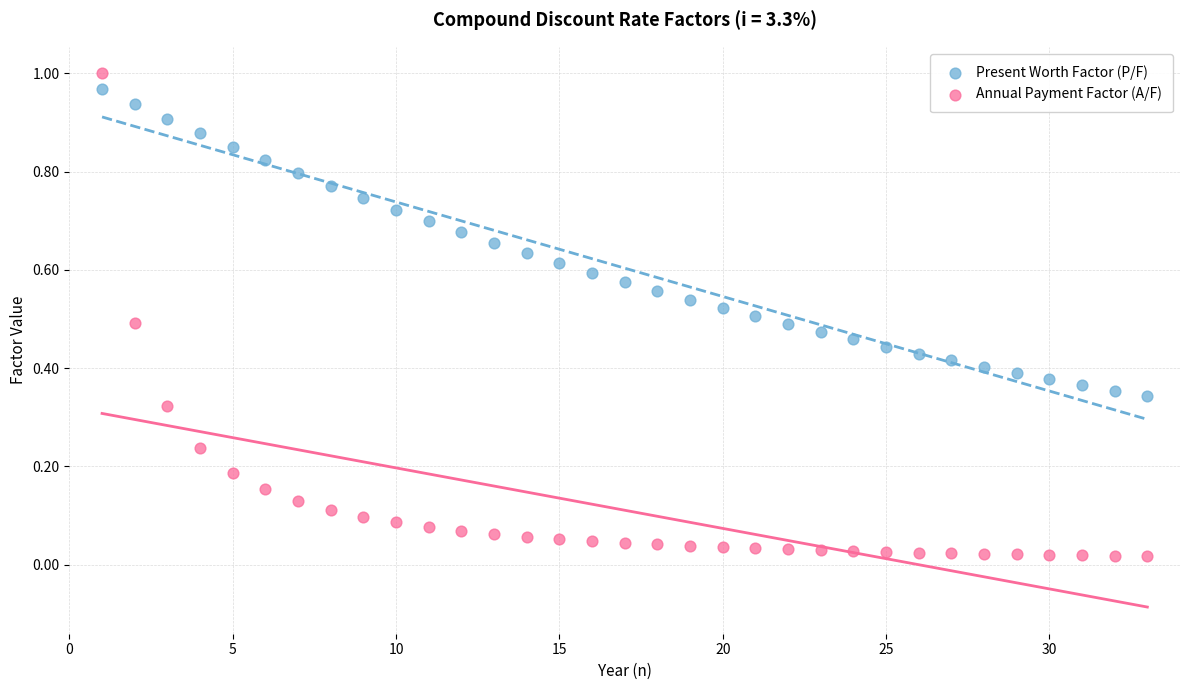

Which series reaches the minimum Y coordinate?

Annual Payment Factor (A/F)